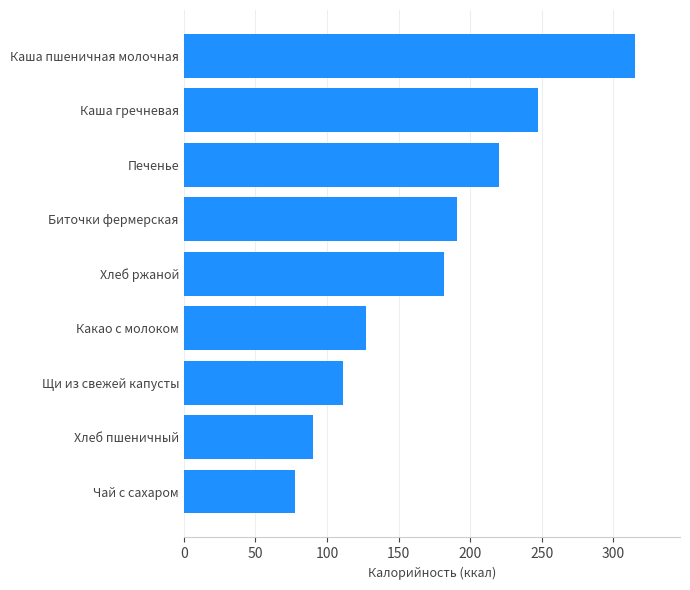

What is the difference between the maximum and minimum values?

237.4